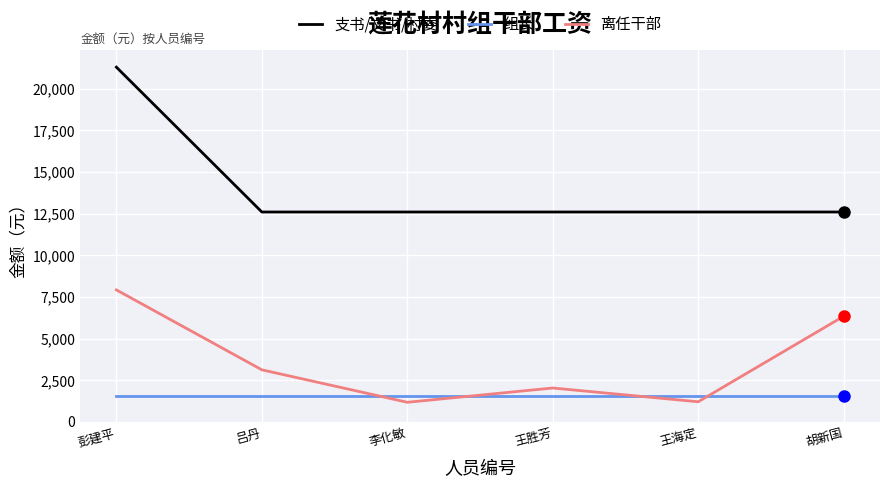

Rank the series by their average value, from highest to lowest.

支书/文书/村委, 离任干部, 组长